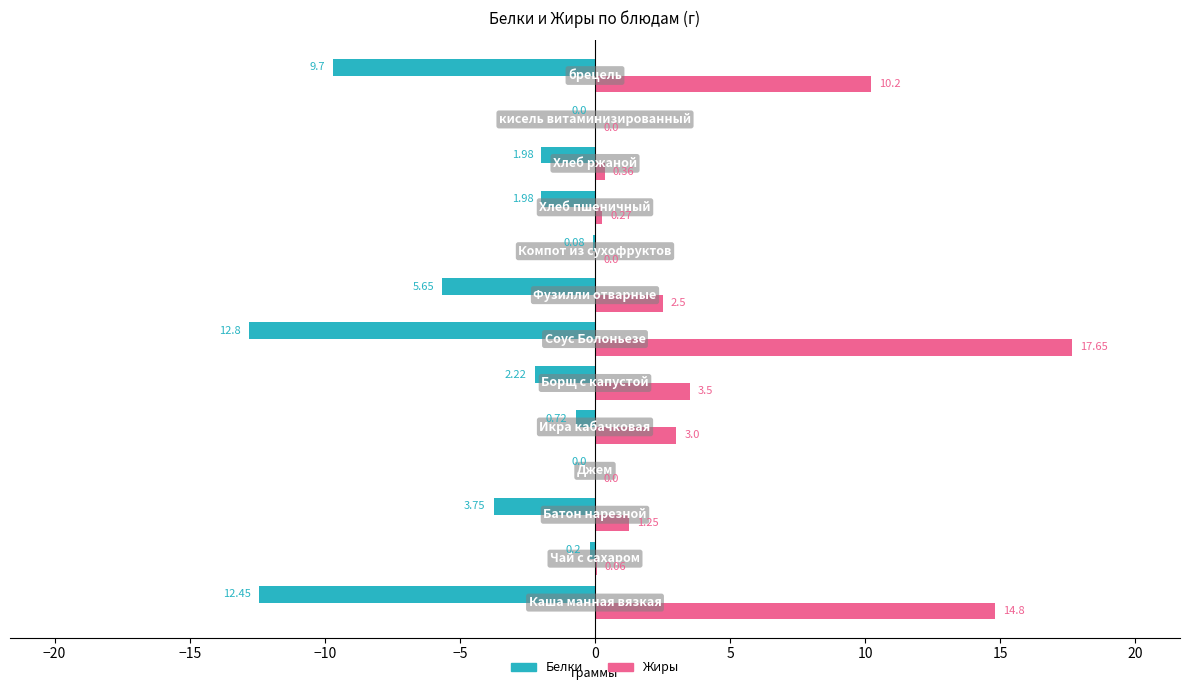

What are all the series names shown in the legend?

Белки, Жиры